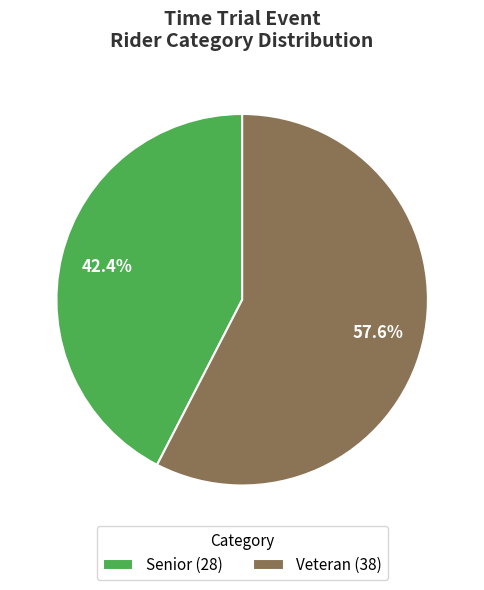

Which slice is the largest?

Veteran